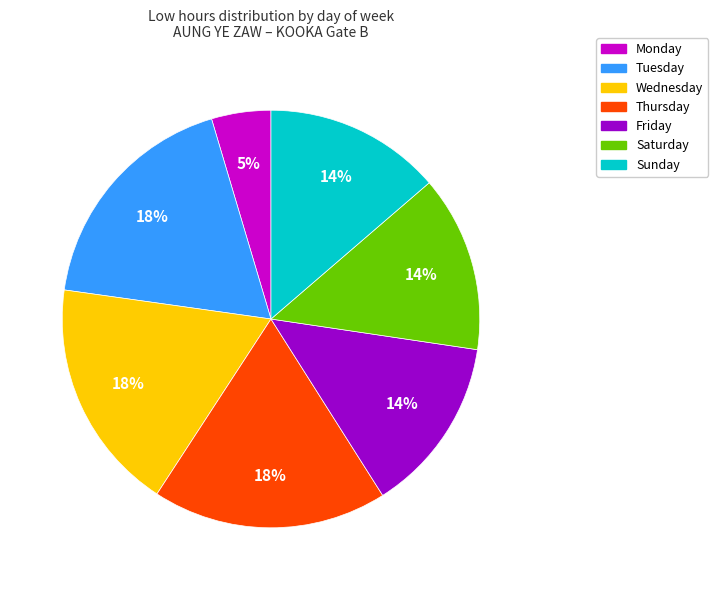

To the nearest percent, what is the average slice percentage?

14%